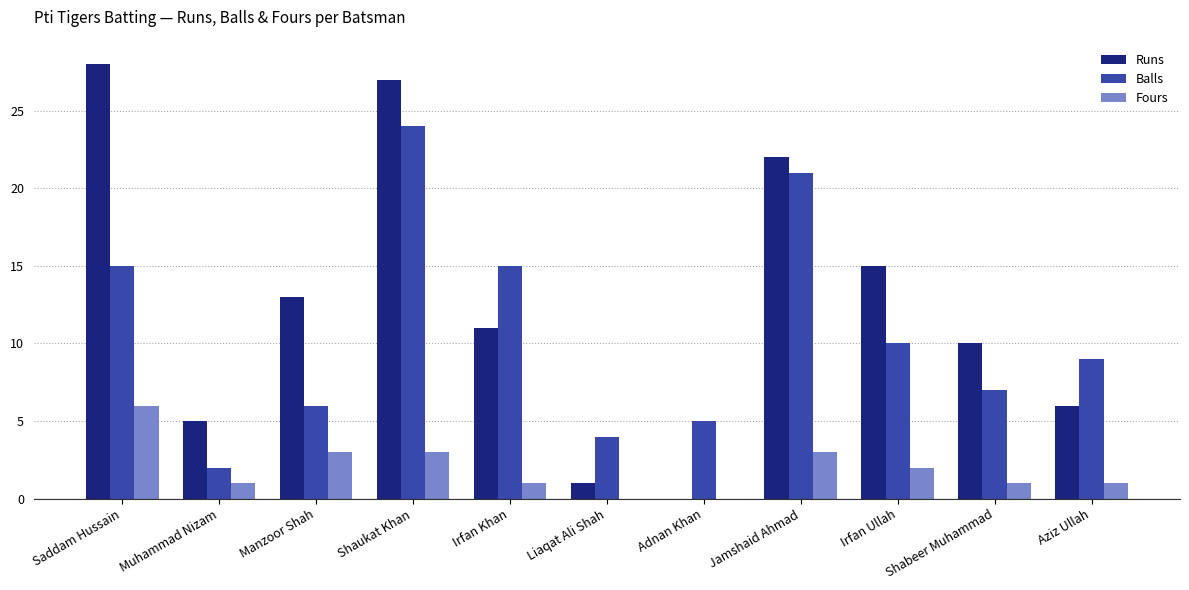

What is the total value across all series at Saddam Hussain?

49